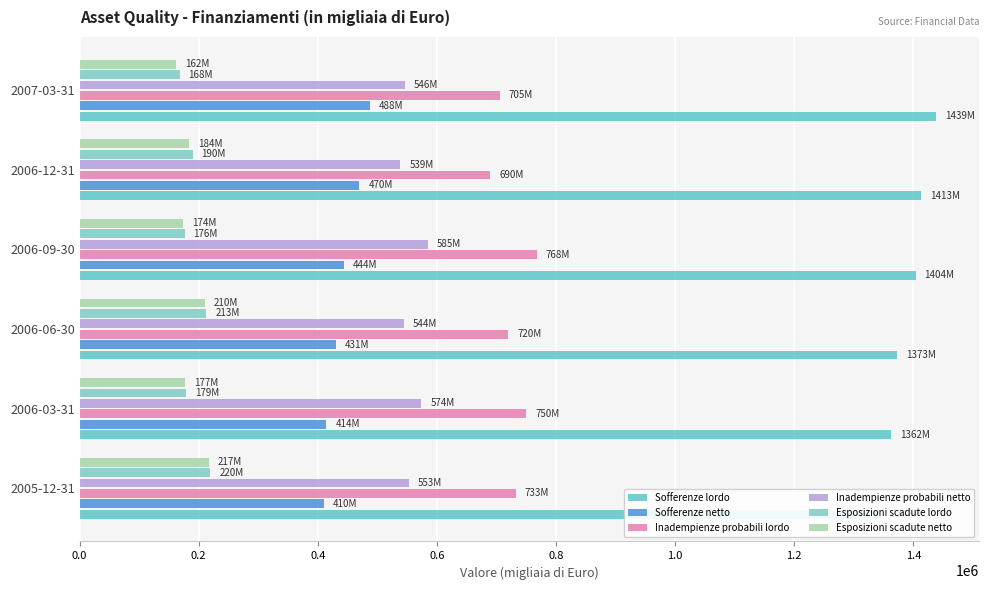

How many data points in Esposizioni scadute netto are above 183951?

2